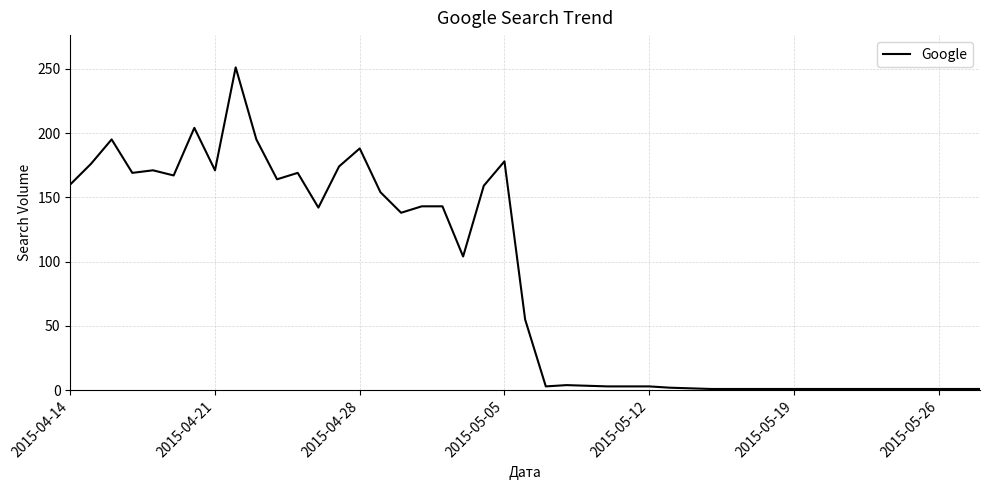

What is the difference between the maximum and minimum values?

250